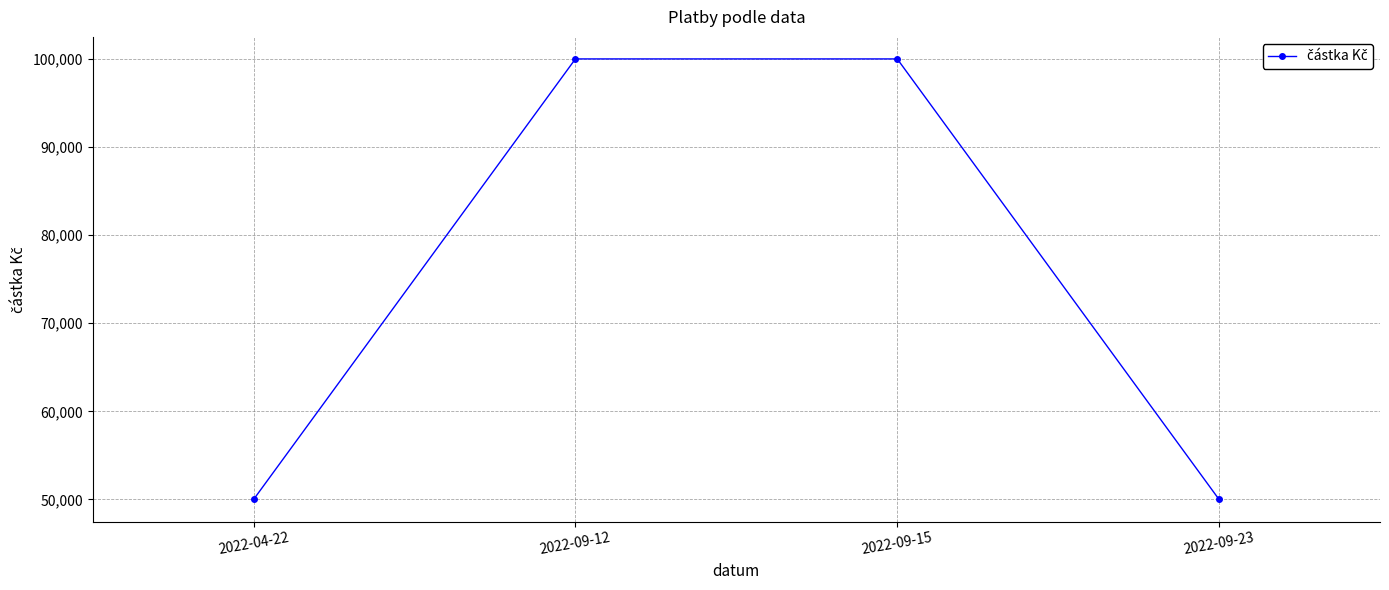

How many categories are shown in the chart?

4